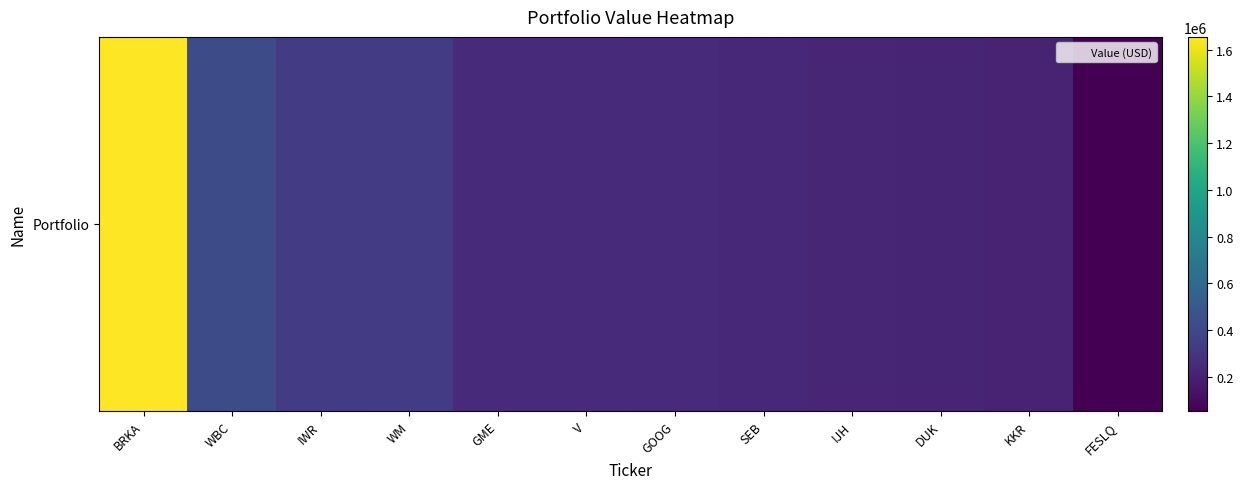

Reading right to left, extract all data points from this chart.

53000	207000	221000	226000	231000	245000	251000	247000	331000	336000	419000	1655000